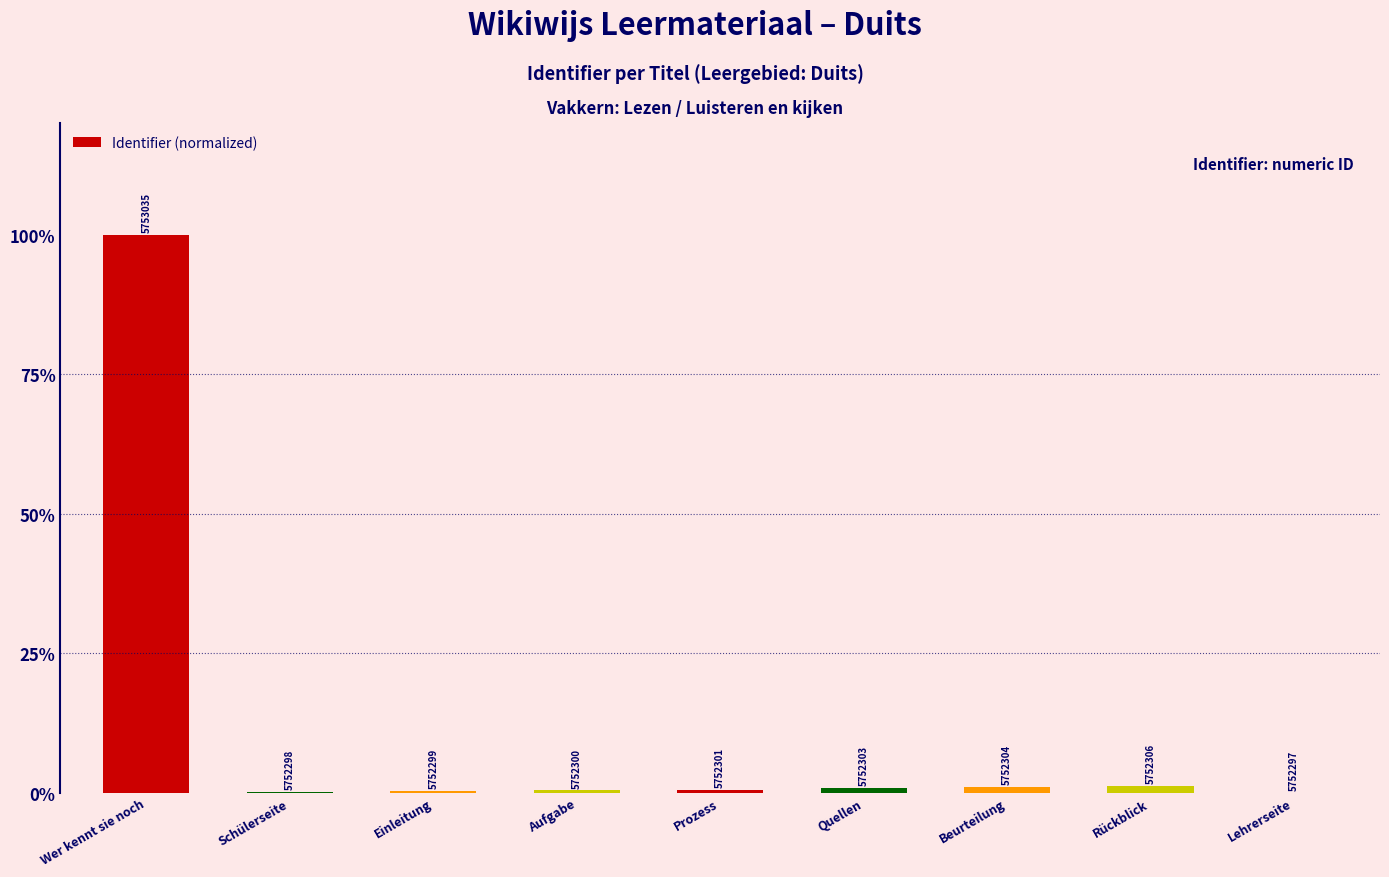

What position from the right is Lehrerseite?

1